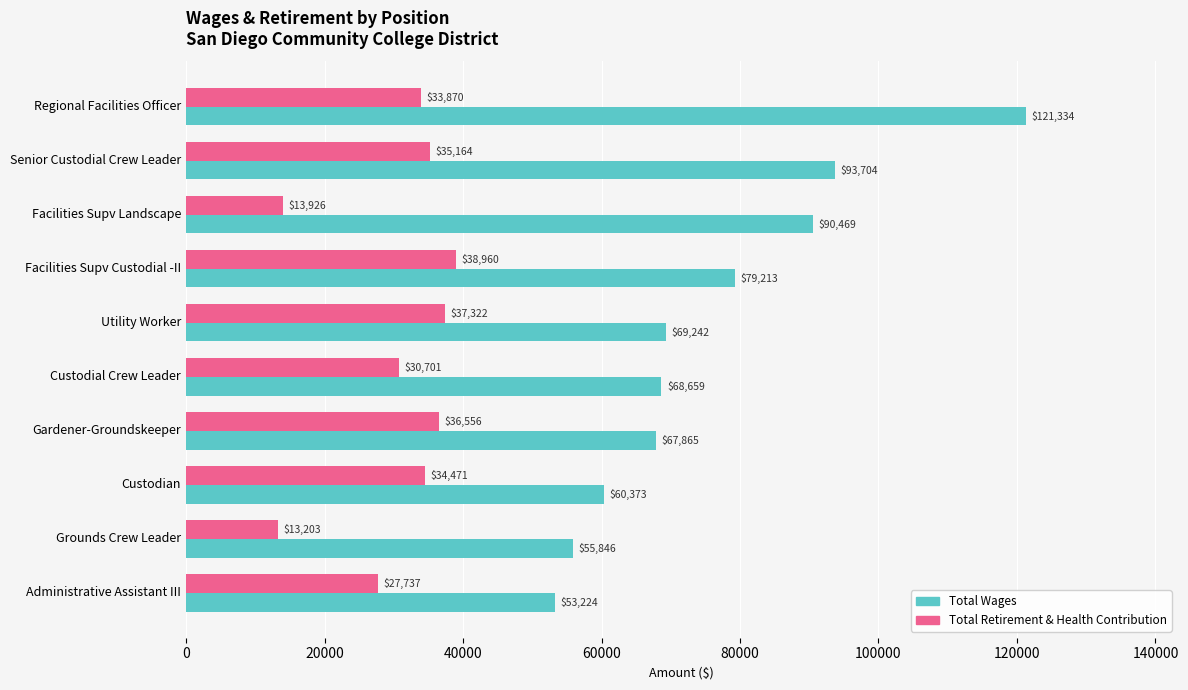

What is the sum of all Total Retirement & Health Contribution values?

301910